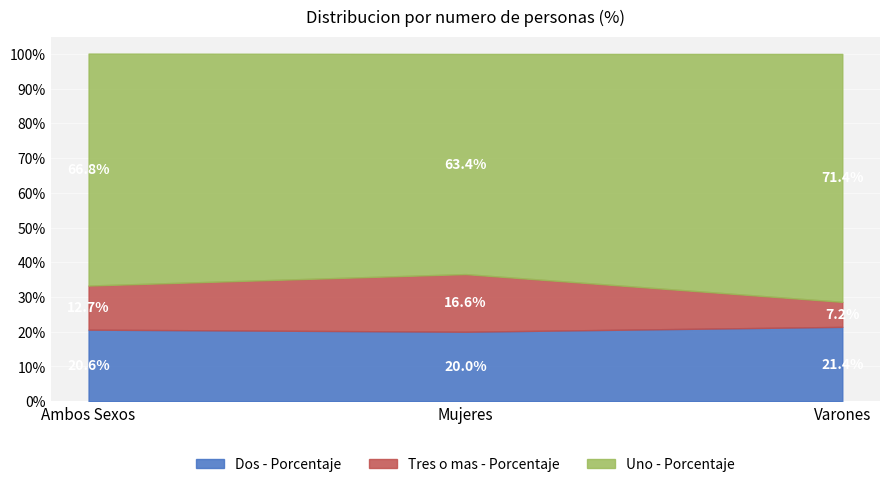

What is the approximate value of Dos - Porcentaje at Varones?

21.4